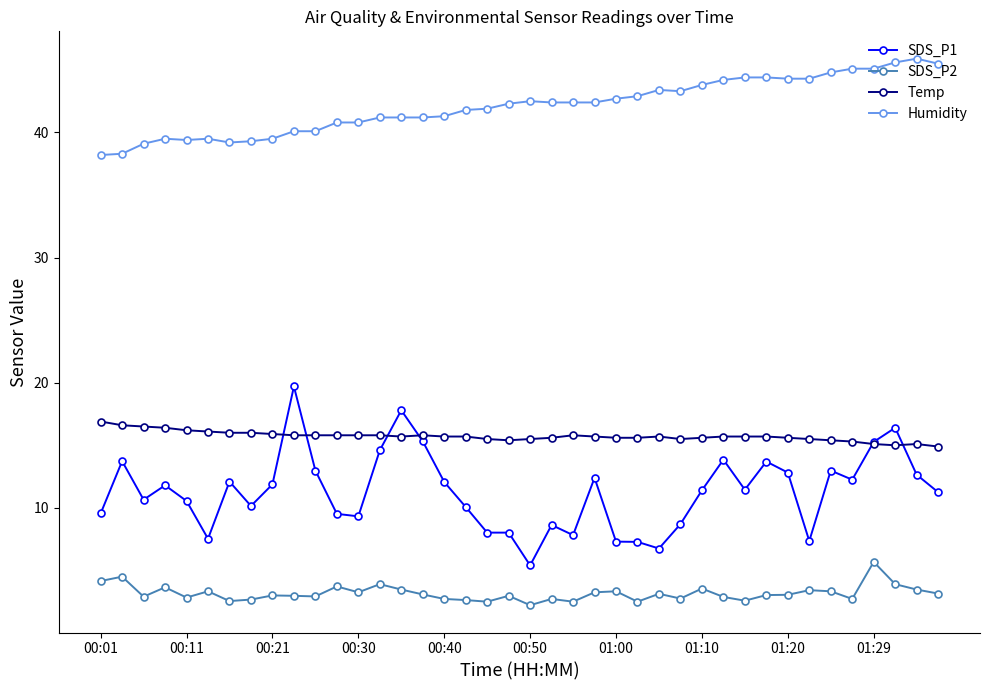

What is the value of the Temp point at the 5th from the left?

16.2